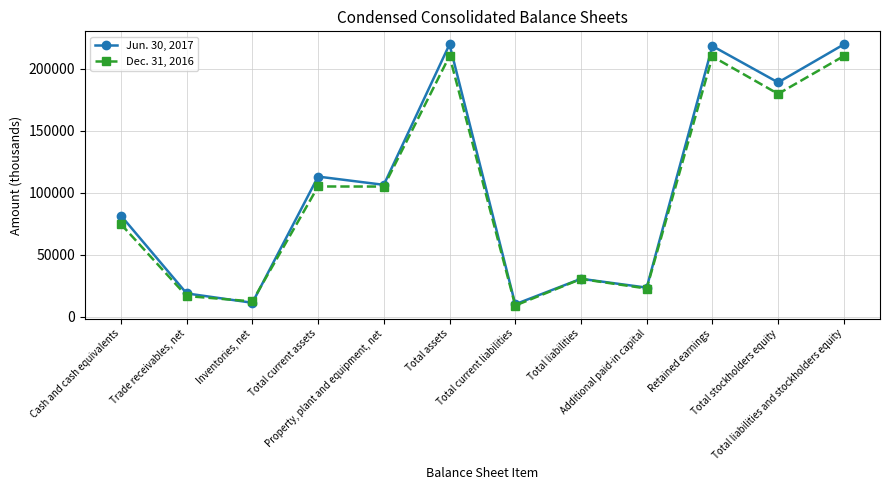

Which series has the widest spread of values?

Jun. 30, 2017